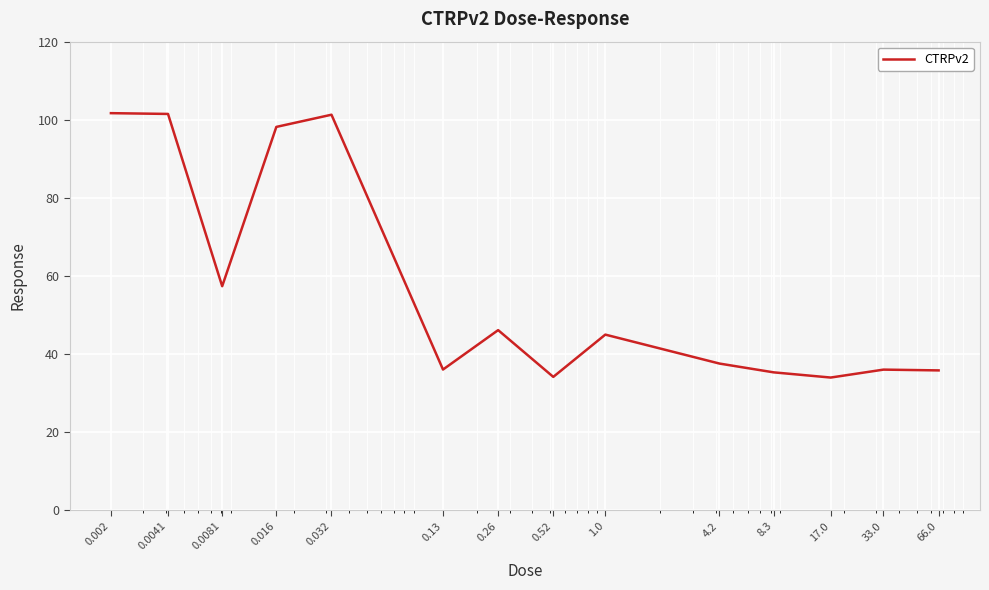

What is the minimum value shown in the chart?

34.0